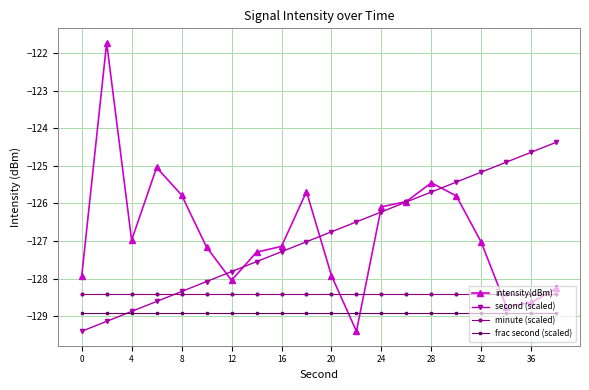

What is the value of the second (scaled) point at the 20th from the left?

-124.4